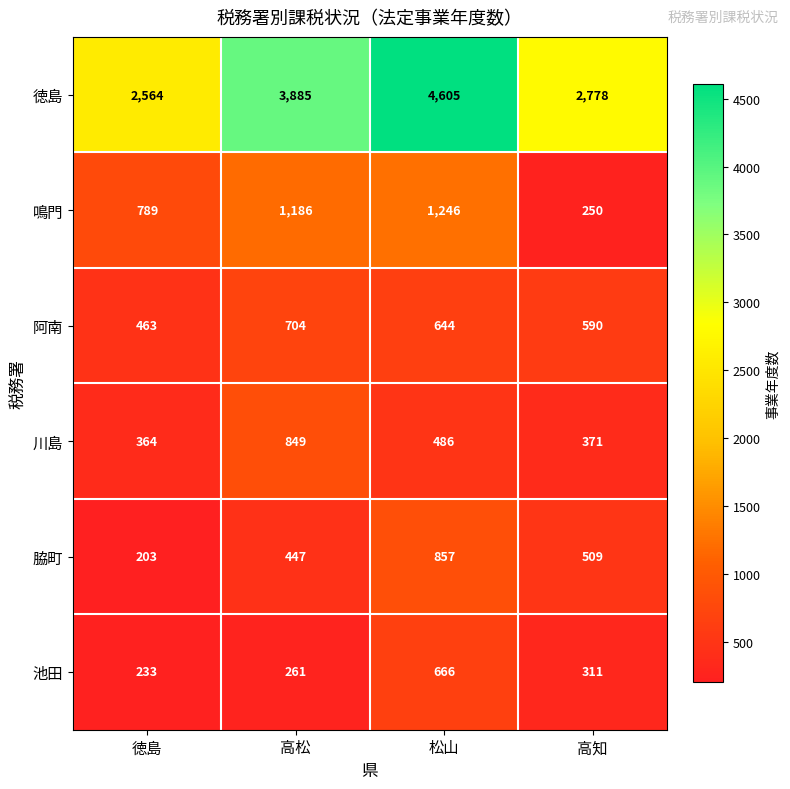

What is the difference between the highest and lowest values at 松山?

4119